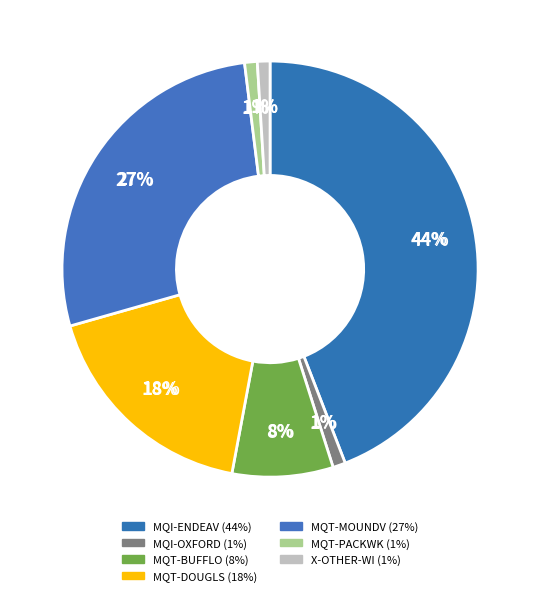

What is the smallest slice in the pie chart?

MQI-OXFORD